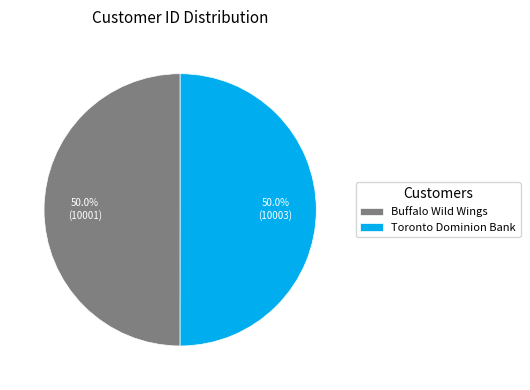

What portion of the pie excludes Buffalo Wild Wings?

50.0%